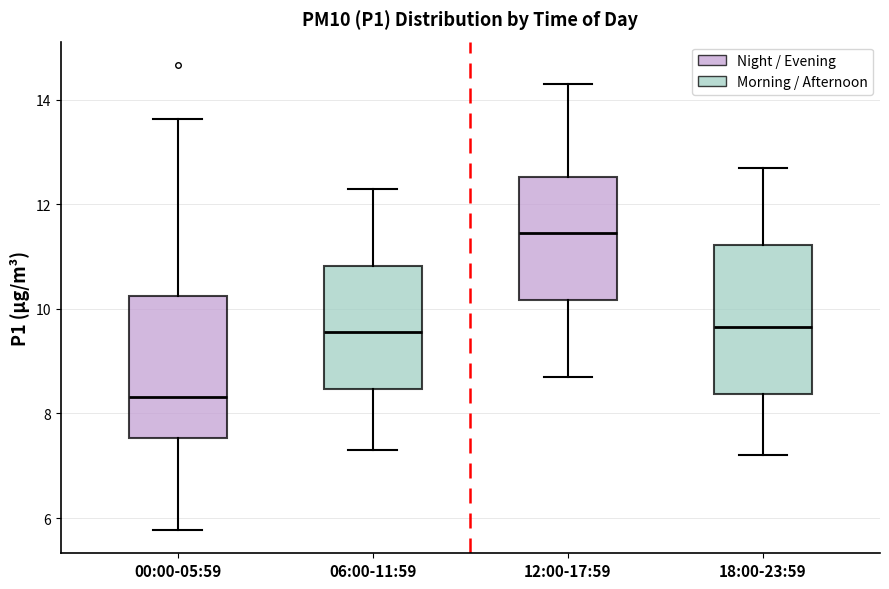

Where is the lower edge of the box for 18:00-23:59 on the y-axis? The values are not printed on the chart, so give them approximately, as read against the axis.

8.4